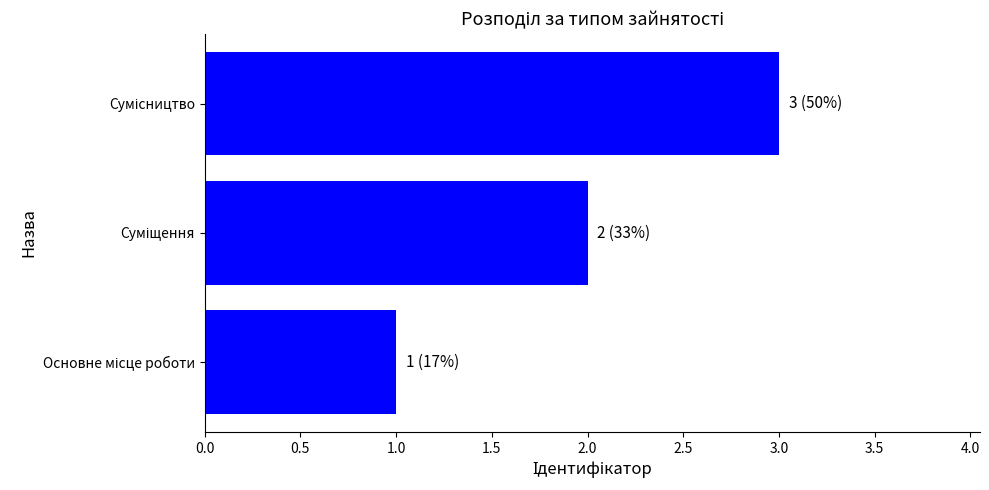

Does the chart contain any negative values?

No